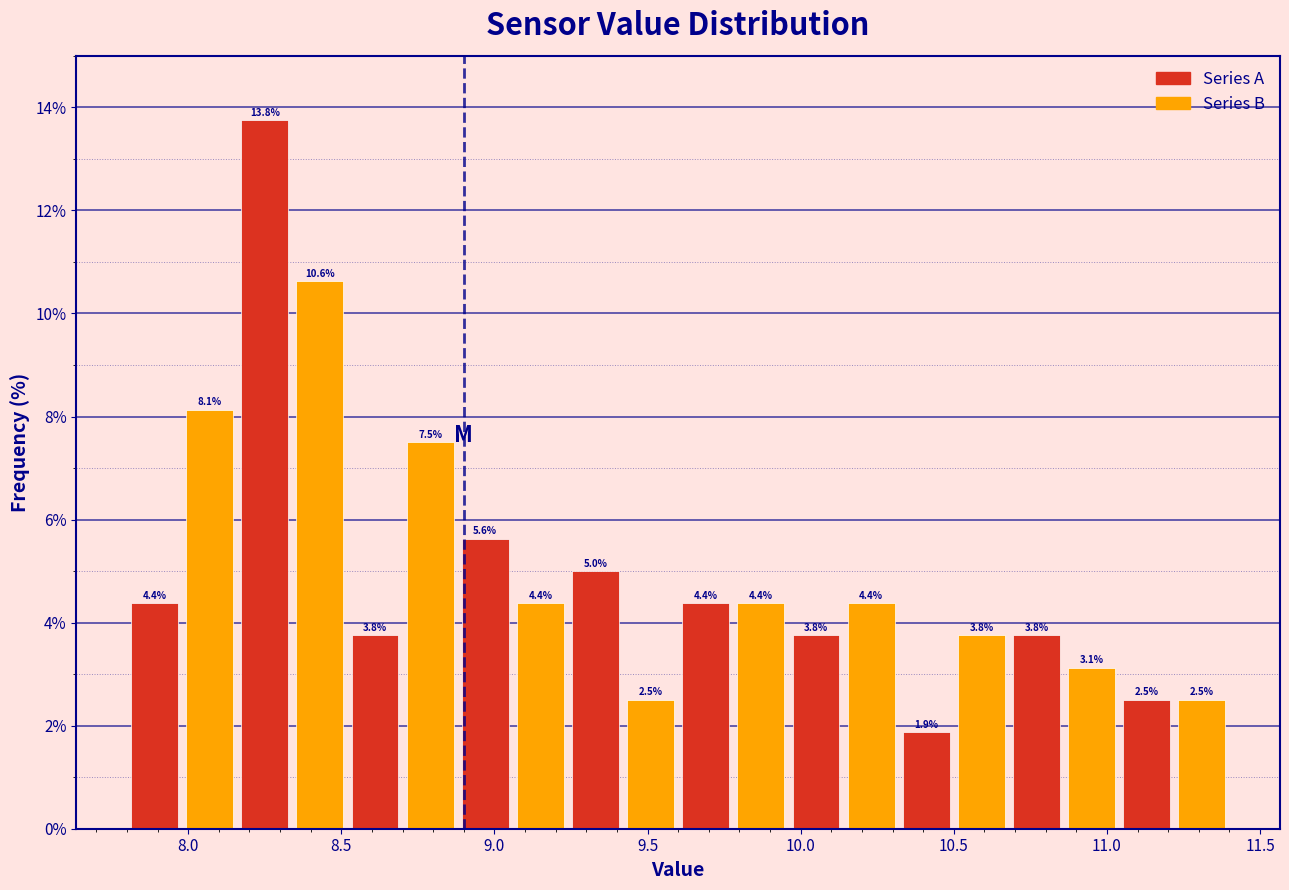

Read against the x-axis, roughly where is the centre of the tallest bar?

8.25